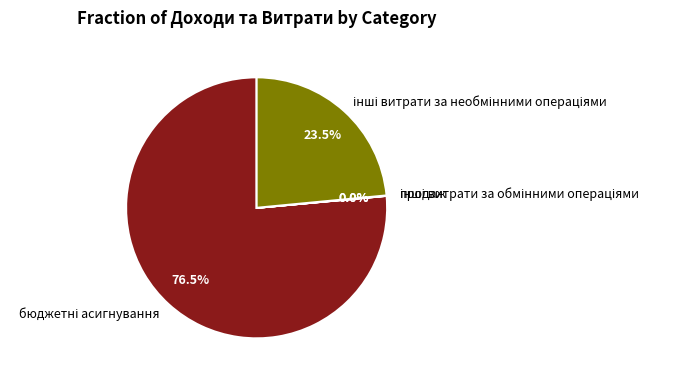

Is there any slice that represents more than half of the pie?

Yes